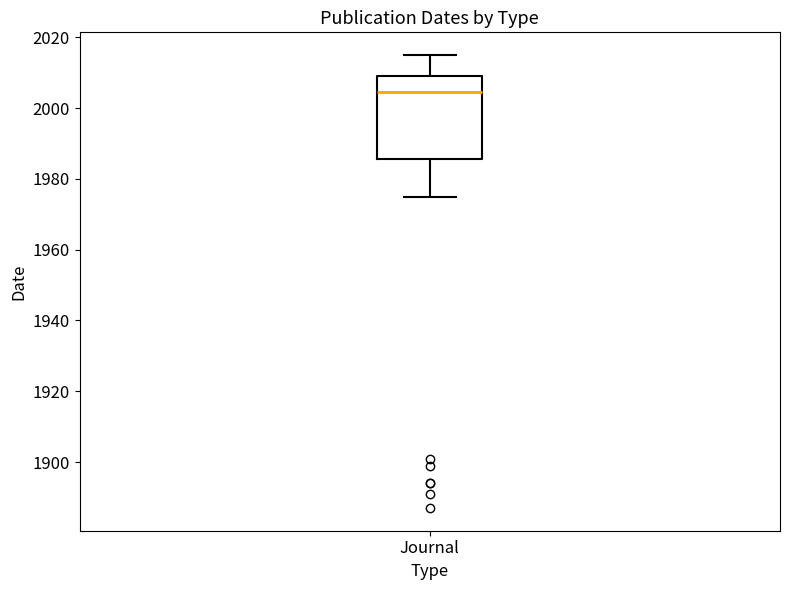

Read this box plot against the y-axis: the position of the median line, the range covered by the box, and the ends of both whiskers. The values are not printed on the chart, so give them approximately, as read against the axis.

median 2004, box 1986 to 2010, whiskers 1976 to 2016